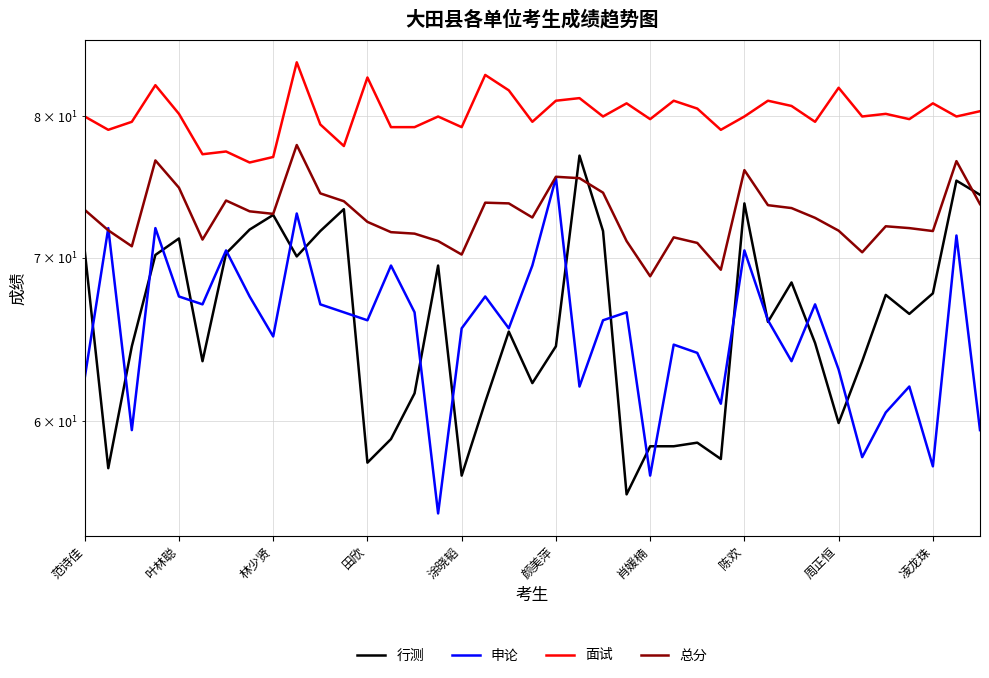

What is the value of the 面试 point at the 39th from the left?

80.4